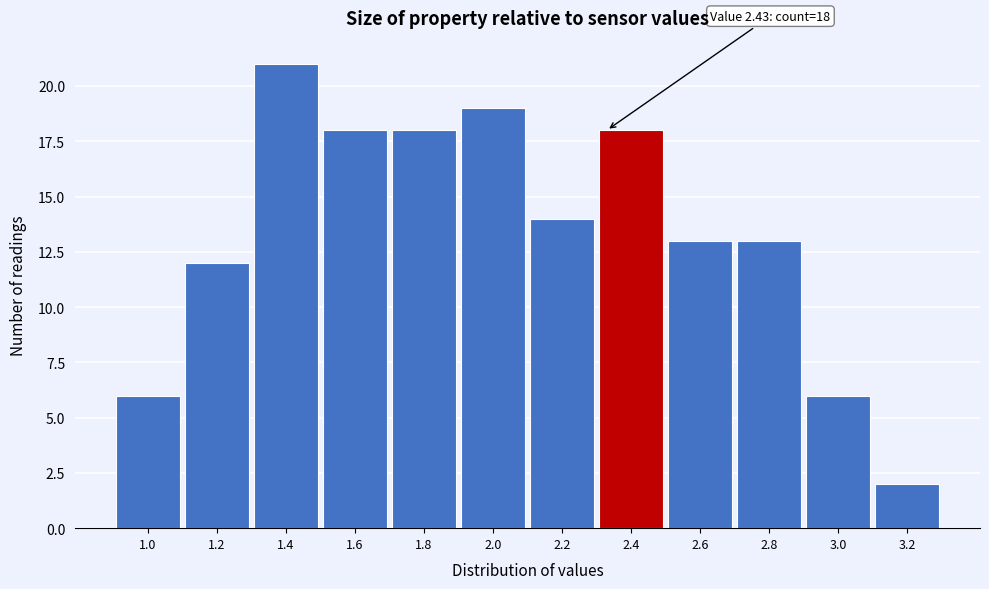

Reading left to right, list all the values displayed in this chart.

6	12	21	18	18	19	14	18	13	13	6	2